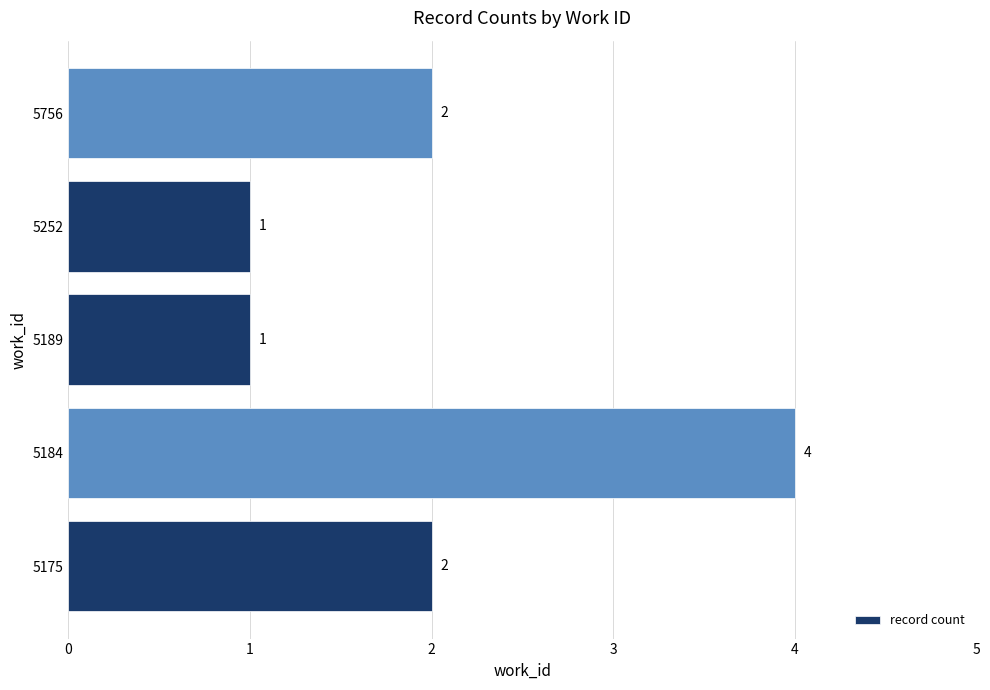

What is the smallest value displayed?

1